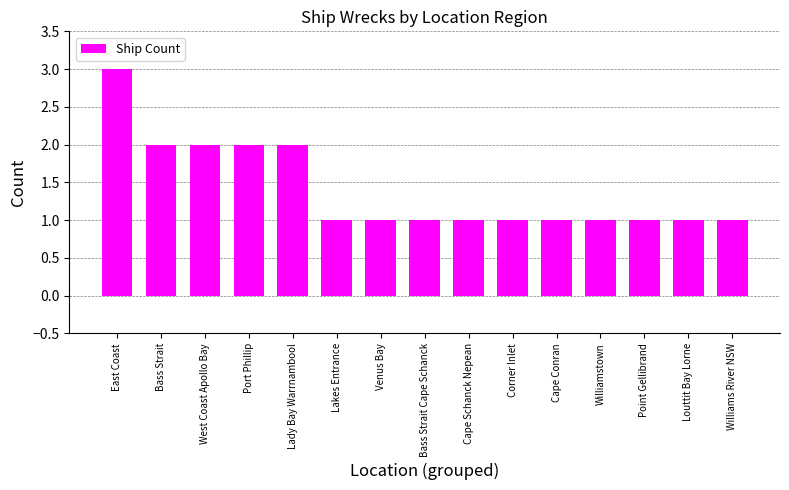

The value at Bass Strait is 1. True or false?

False